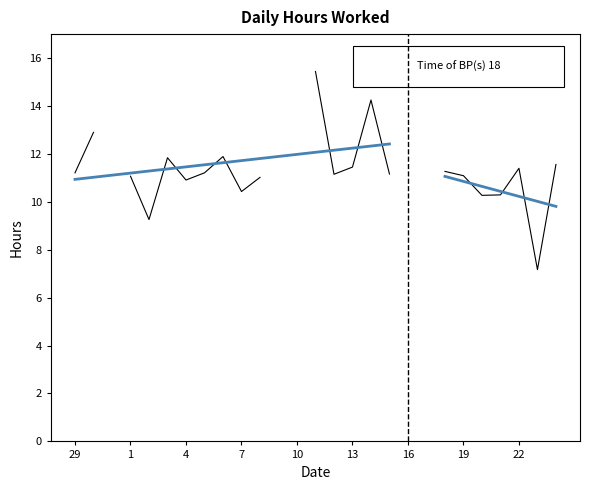

Where is the data nearest to the value 7?

23